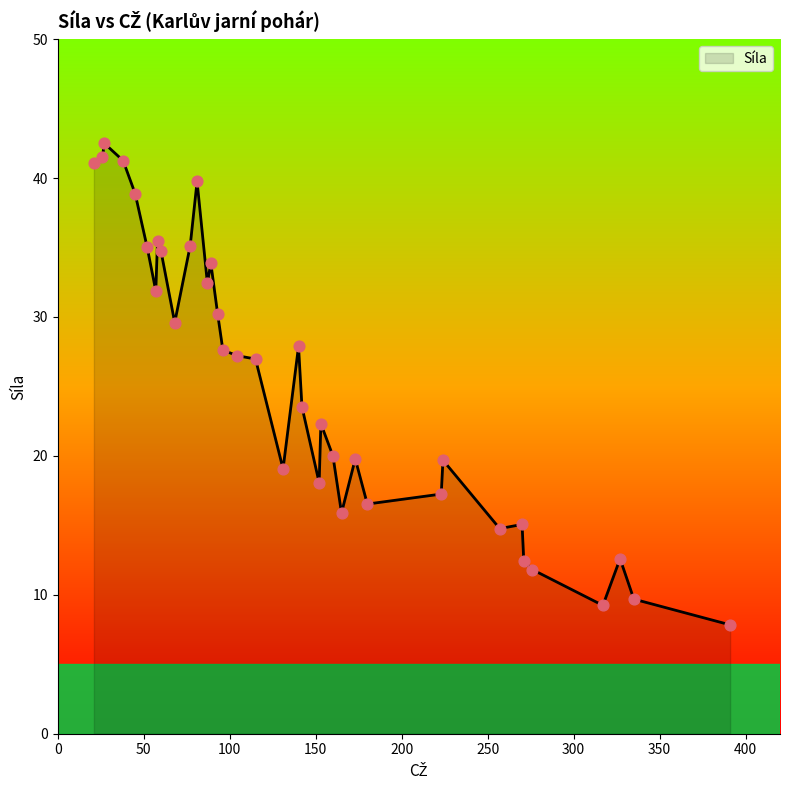

What is the difference between the maximum and minimum values?

34.7